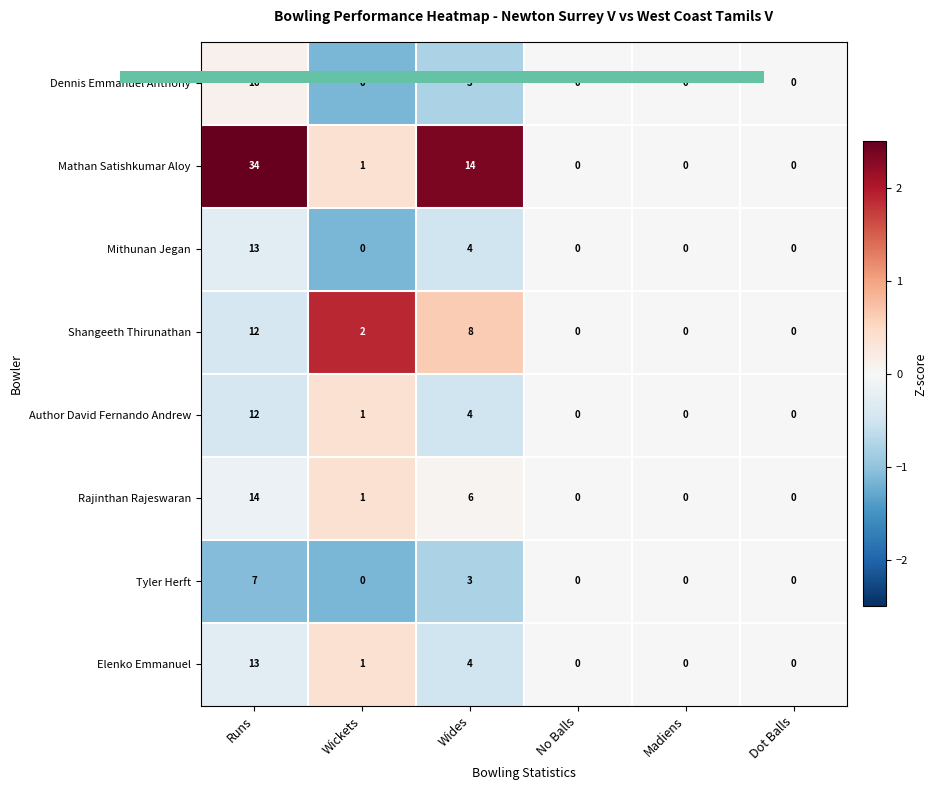

At which label does Mathan Satishkumar Aloy first exceed 1?

Runs